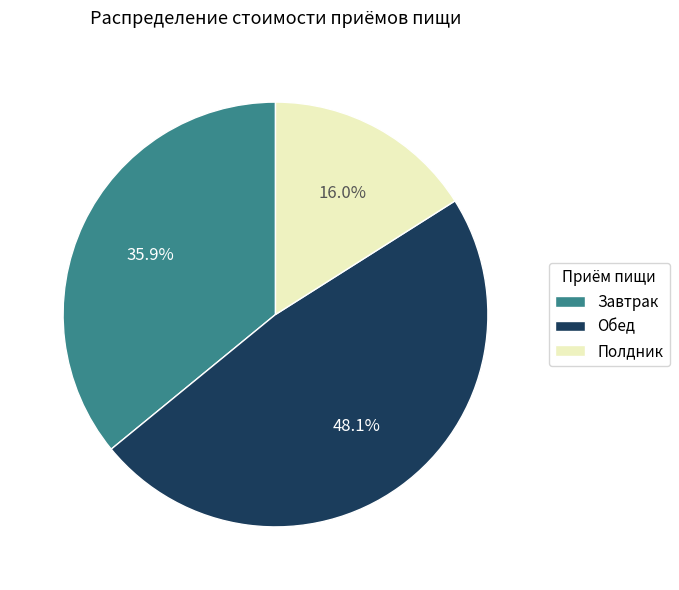

What percentage is NOT represented by Завтрак?

64.1%